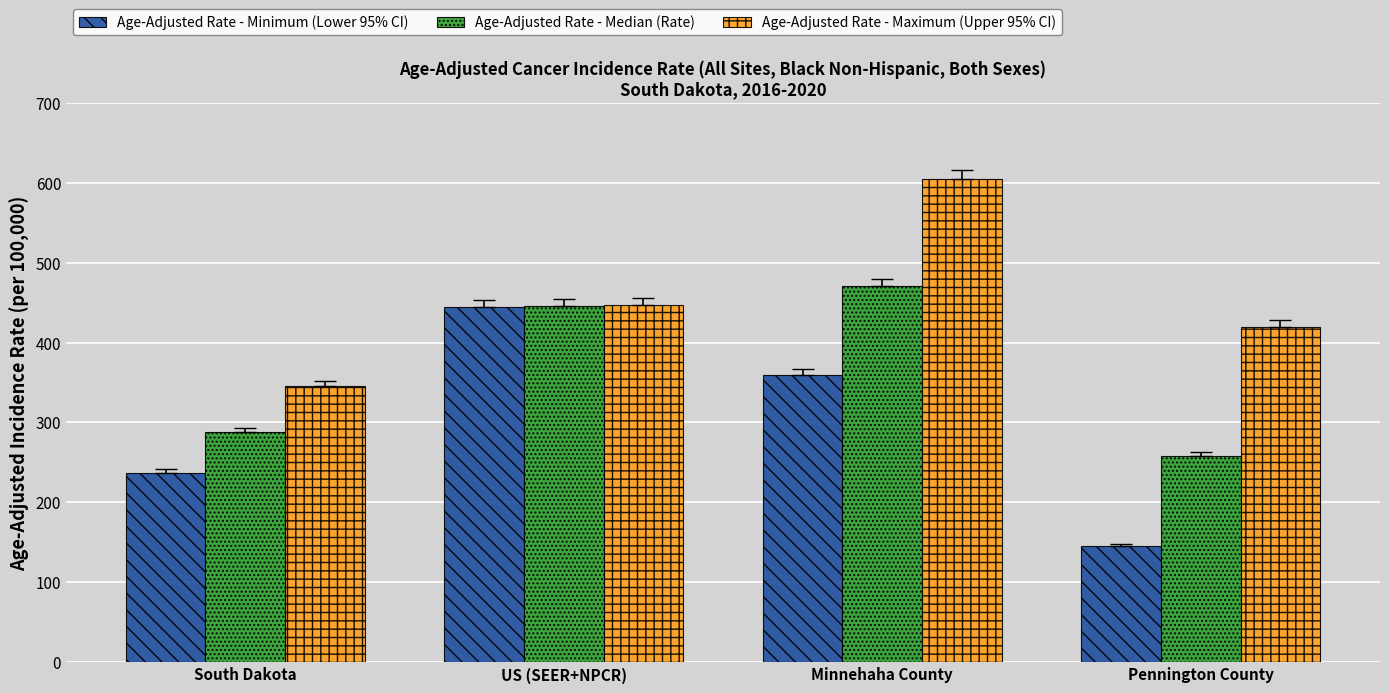

Which category has the highest value across all series?

Minnehaha County